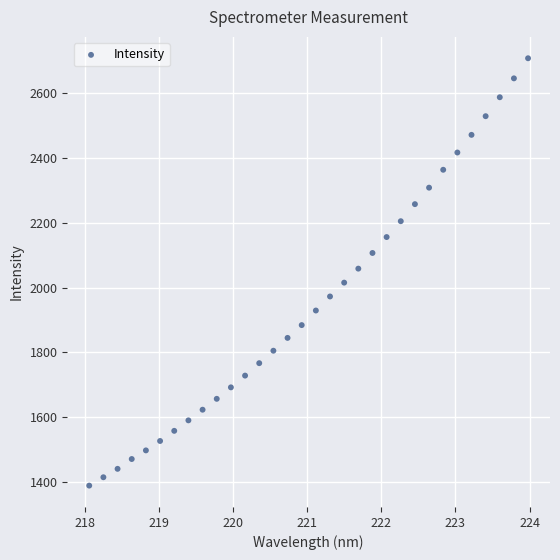

What is the range of X values (max minus min)?

5.9